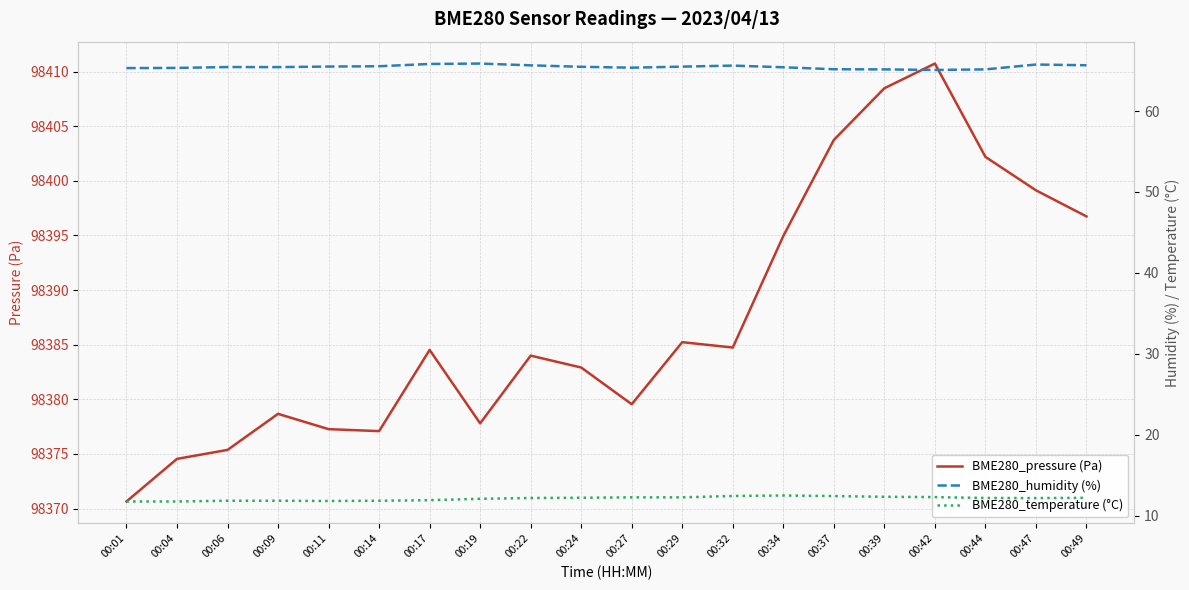

In BME280_humidity (%), how many points are higher than both neighbors (excluding endpoints)?

4